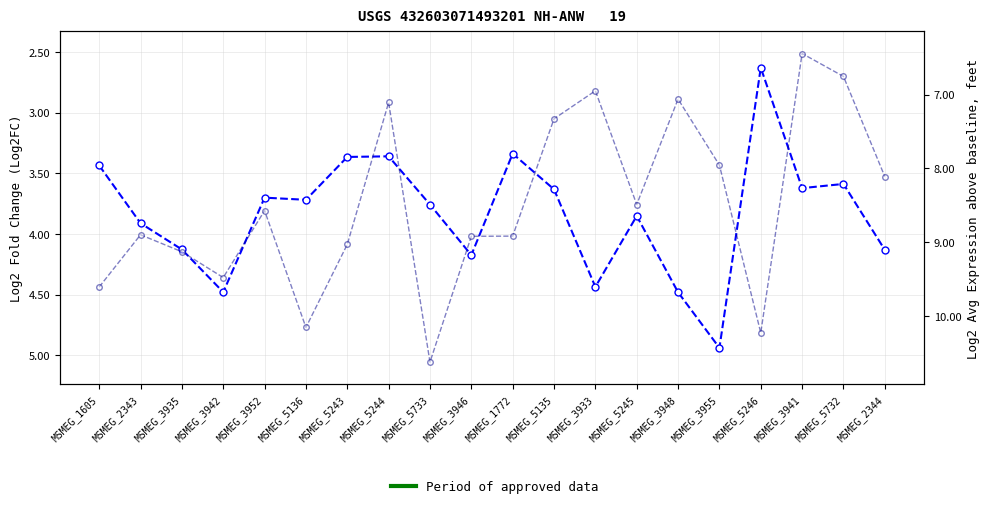

In Log2 Avg Expression, how many points are lower than both neighbors (excluding endpoints)?

6